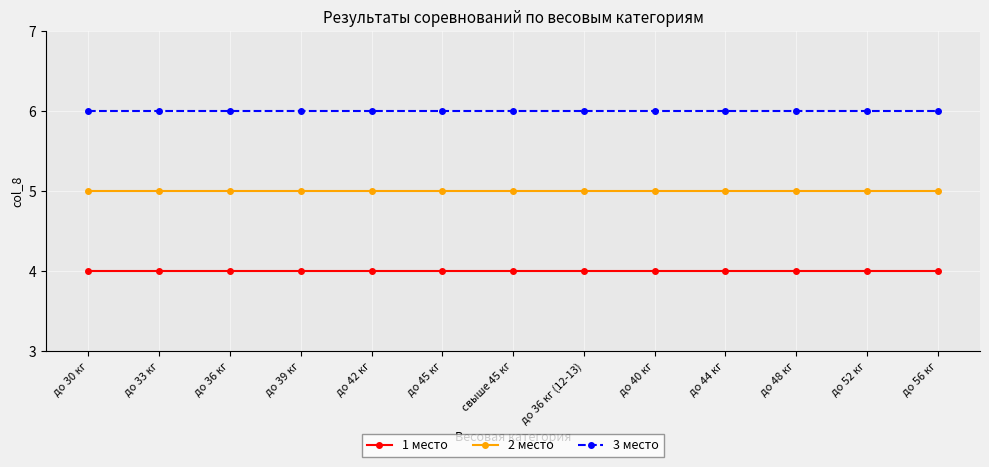

Is this an area chart (filled region under the line)?

No